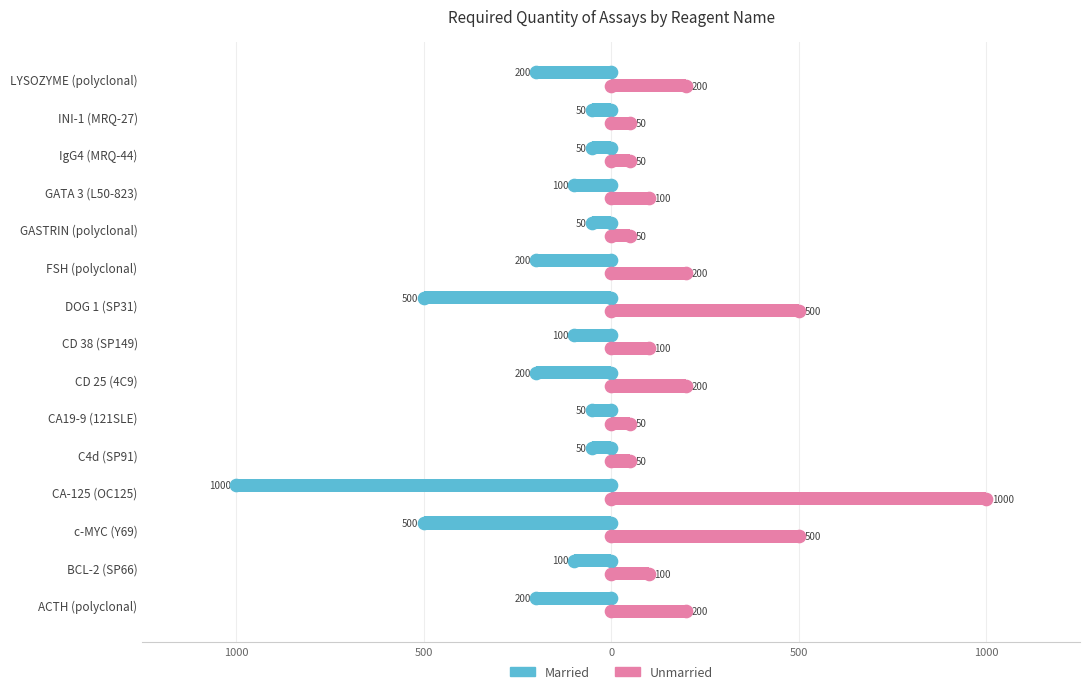

What are all the series names shown in the legend?

Married, Unmarried